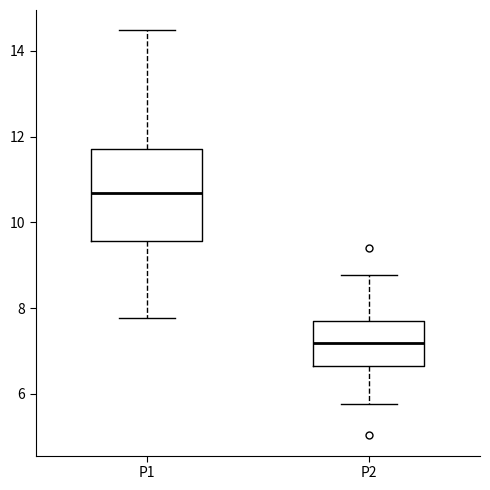

Where does the lower whisker of the box for P2 end on the y-axis? The values are not printed on the chart, so give them approximately, as read against the axis.

5.8